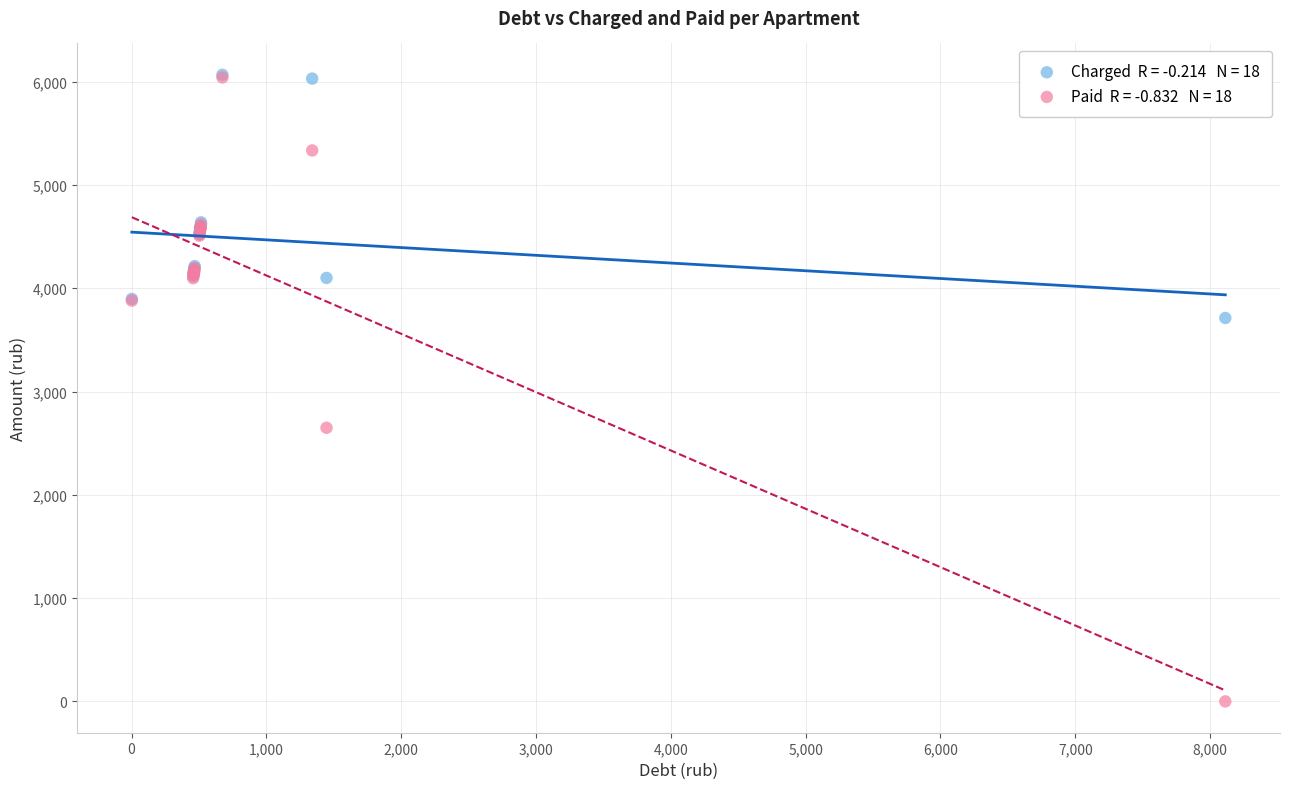

Across all series, what Y value is closest to 3033?

2649.1